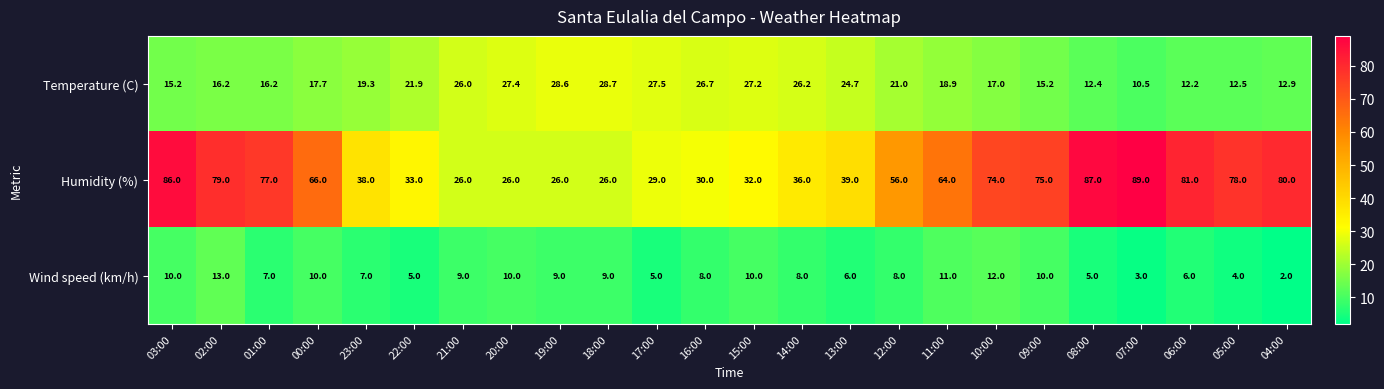

What is the difference between the maximum and minimum values in the Humidity (%) series?

63.0